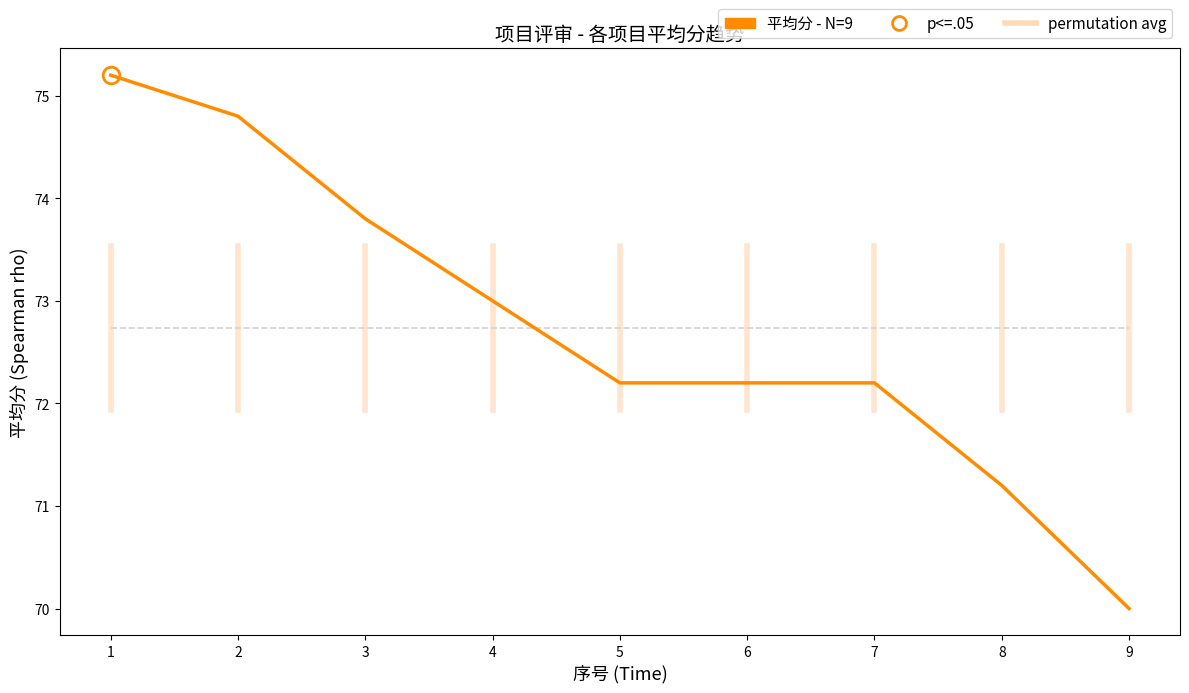

Reading left to right, extract all data points from this chart.

permutation avg: 72.7	72.7	72.7	72.7	72.7	72.7	72.7	72.7	72.7
平均分 - N=9: 75.2	74.8	73.8	73.0	72.2	72.2	72.2	71.2	70.0